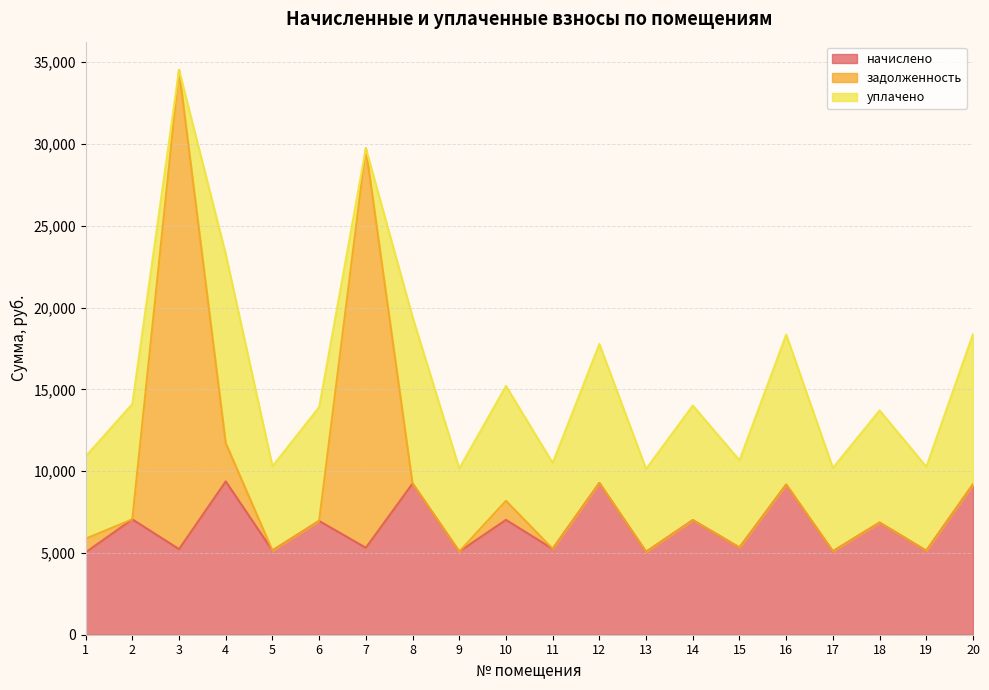

How many categories are shown in the chart?

20